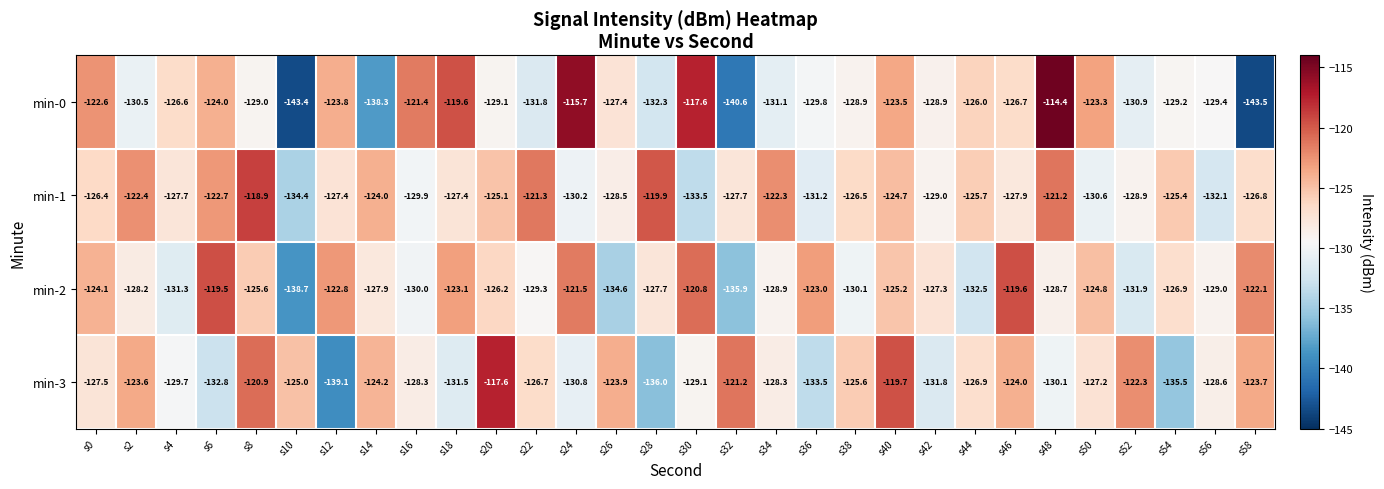

List the series in order of their peak value, highest first.

min-0, min-3, min-1, min-2